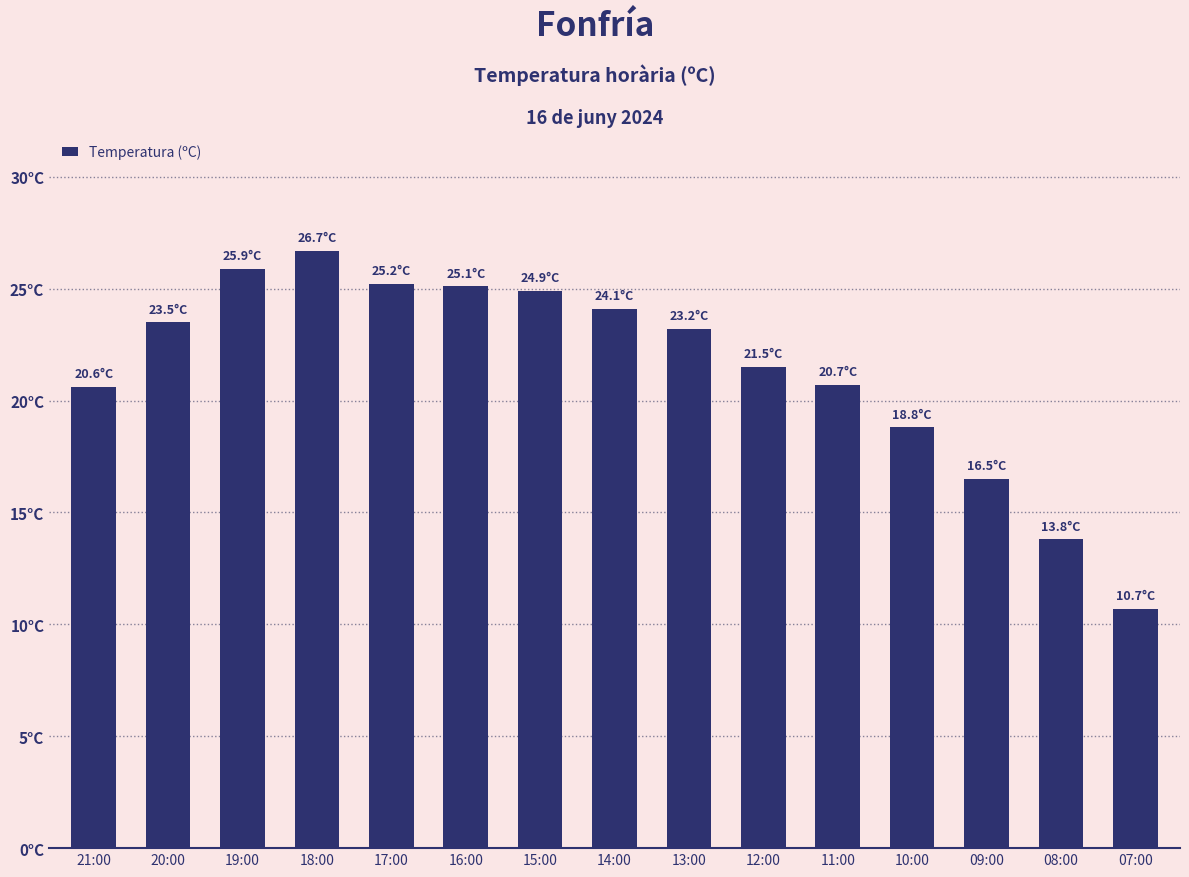

Approximately how many times larger is the value at 16:00 compared to 18:00?

0.9